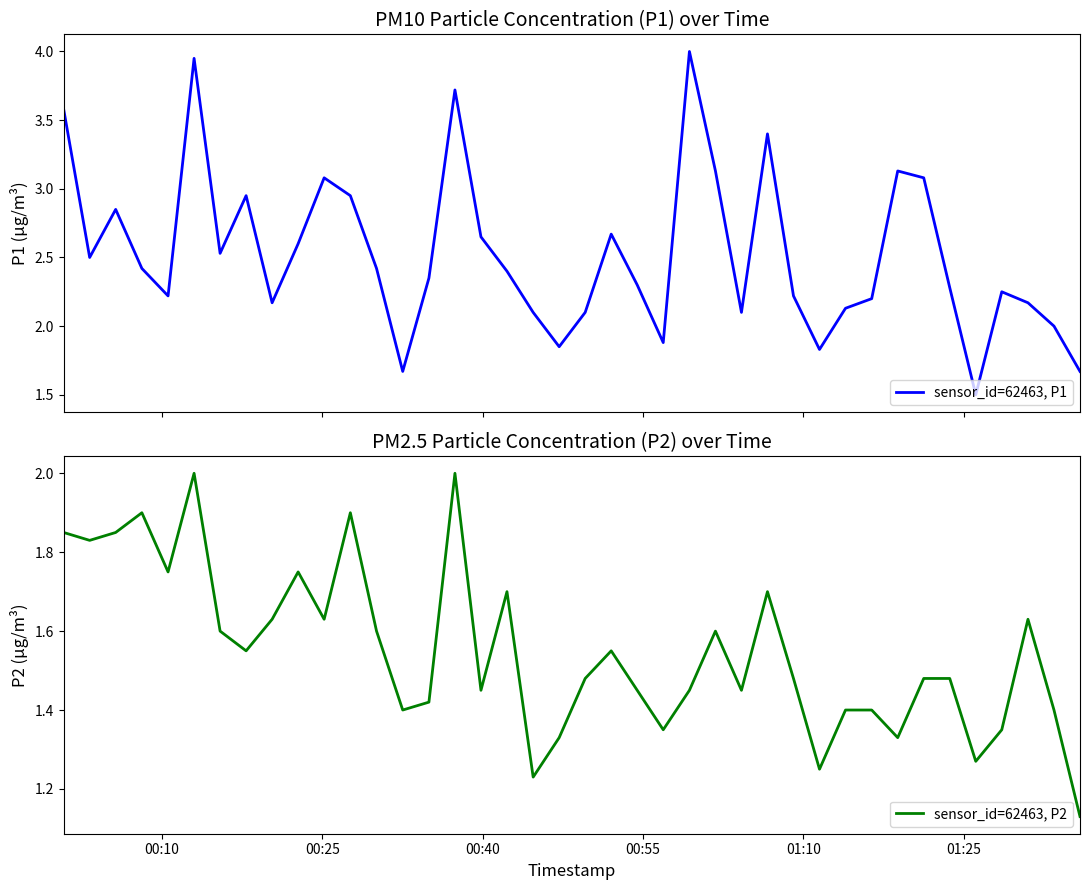

What is the minimum value for sensor_id=62463, P1?

1.5